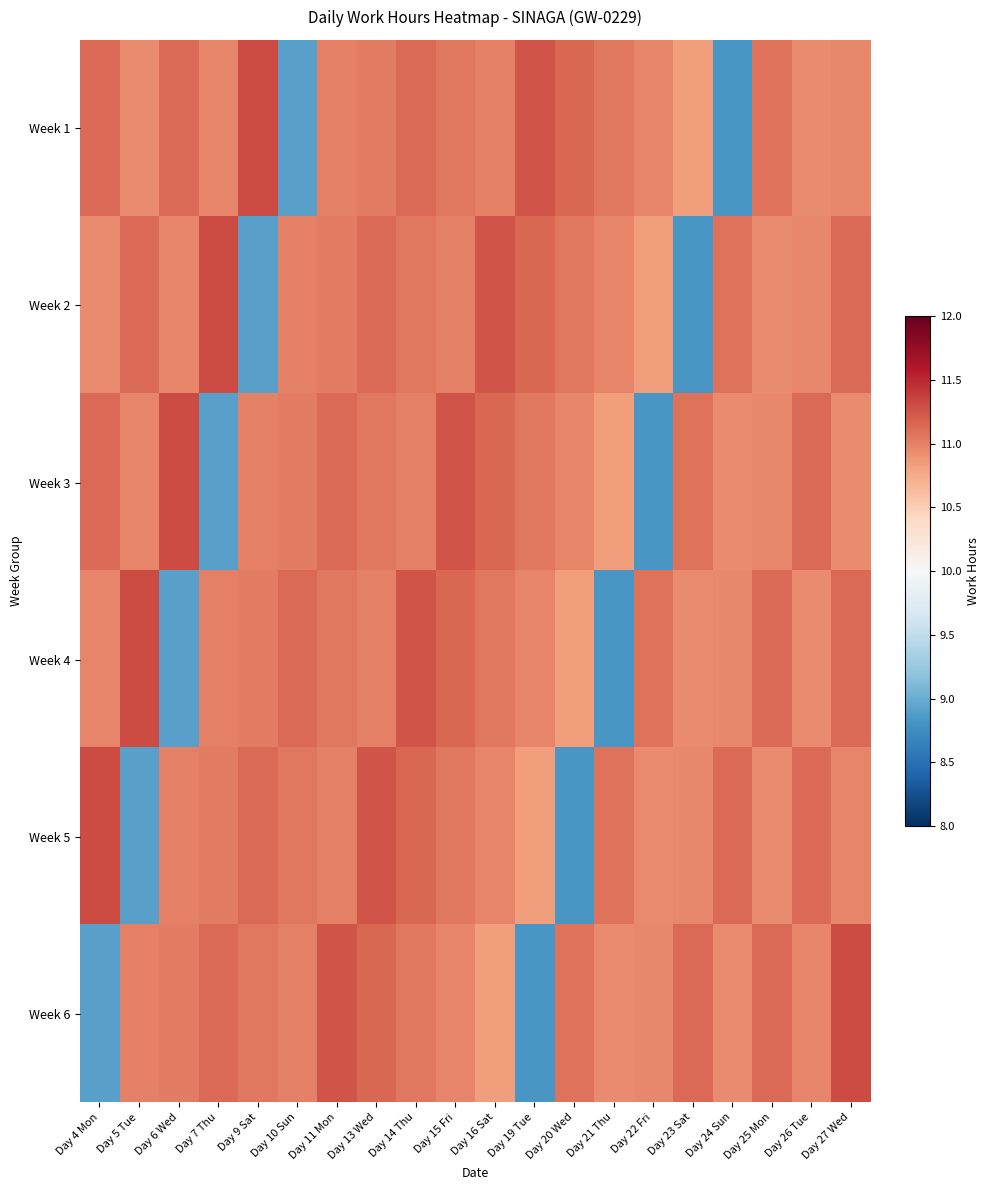

At how many categories does at least one series exceed 9?

20